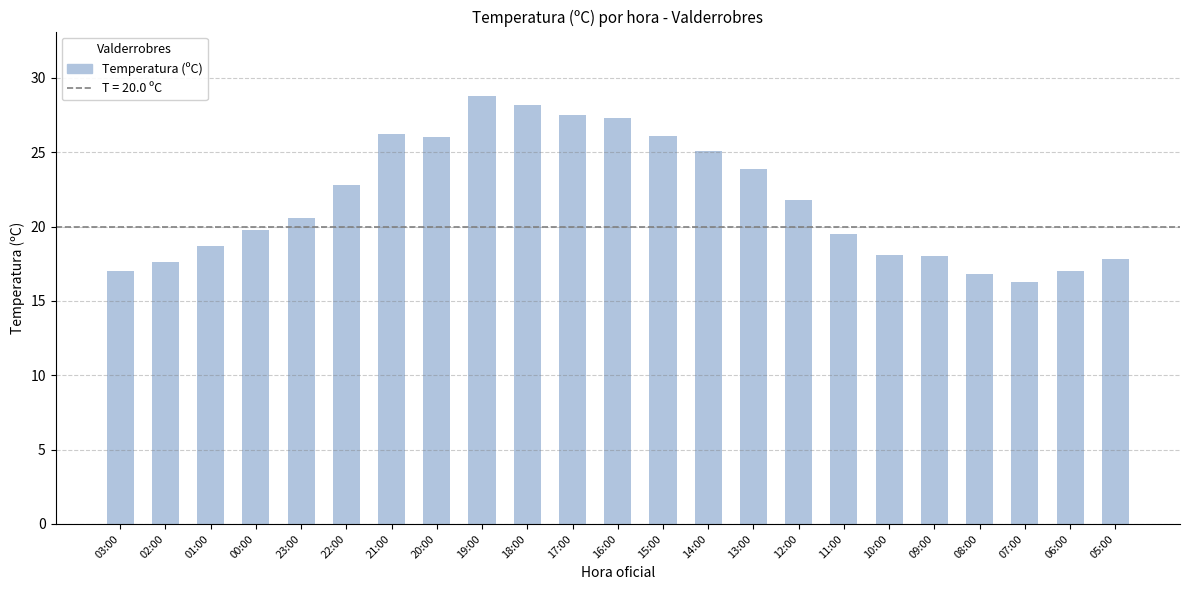

What is the average value?

21.8